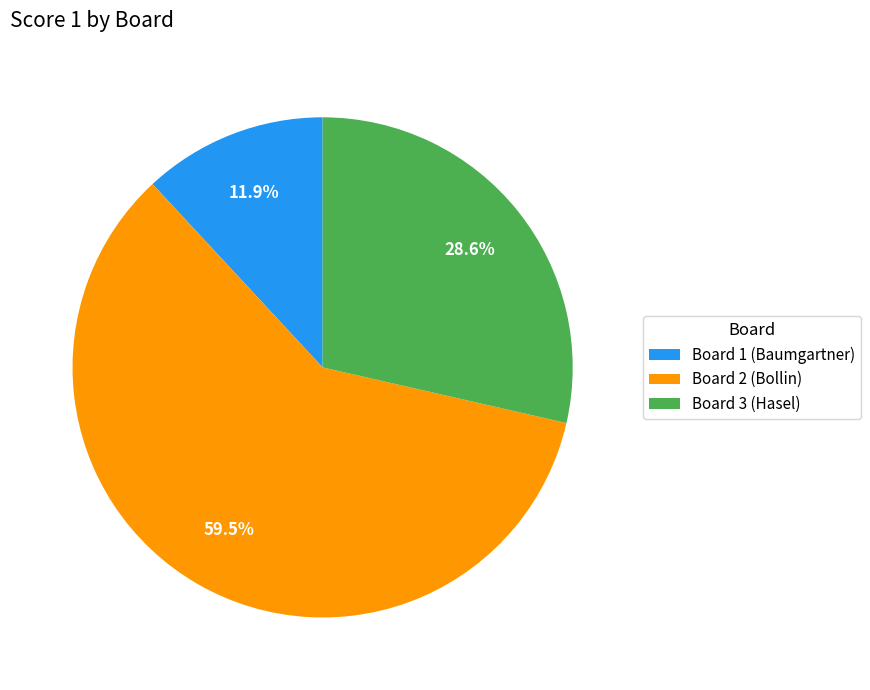

Is Board 3 (Hasel) the majority of the pie?

No